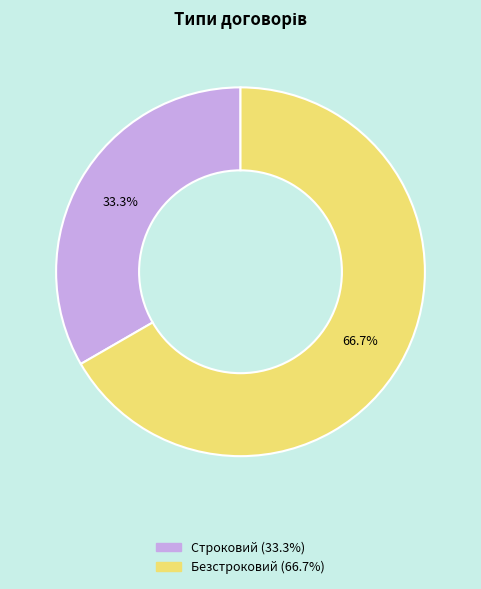

How many slices are in this pie chart?

2